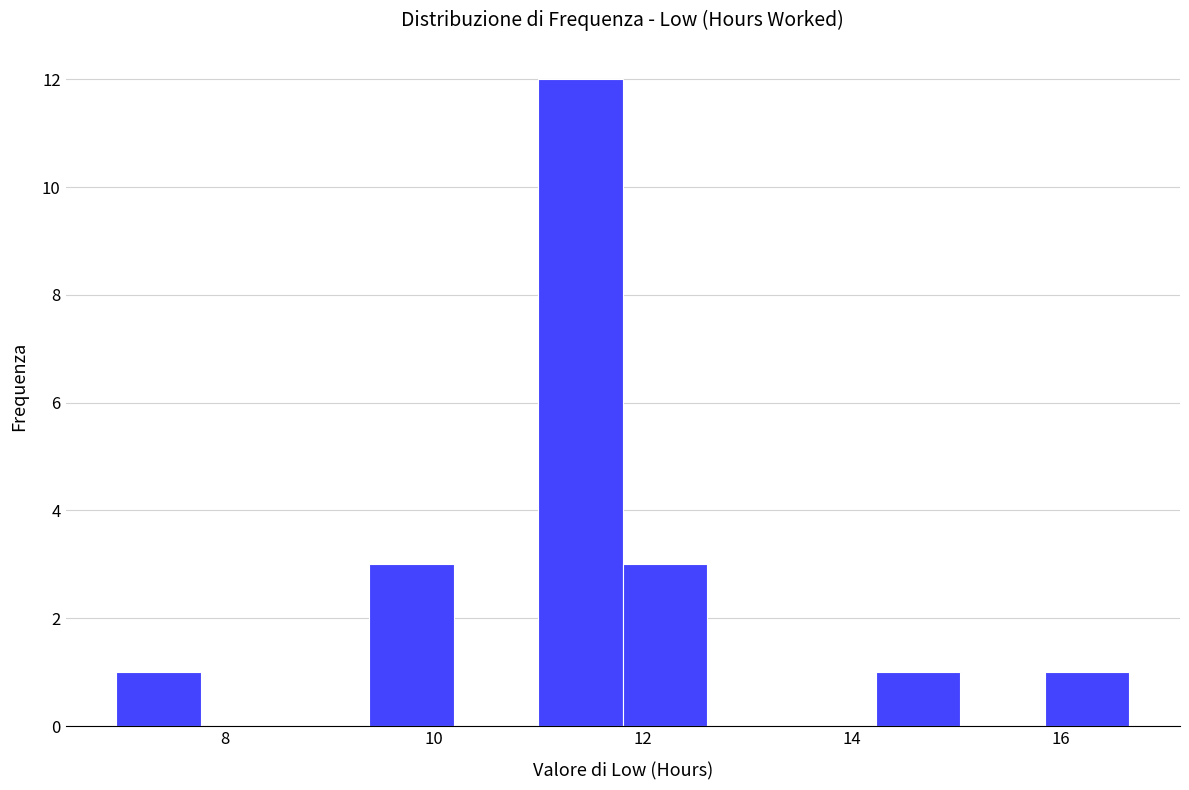

Reading left to right, list every bar in this chart as the range it spans on the x-axis followed by its height. Neither the bar edges nor the heights are printed on the chart, so give them approximately, as read against the axes.

7.0 to 7.8: 1
7.8 to 8.6: 0
8.6 to 9.4: 0
9.4 to 10.2: 3
10.2 to 11.0: 0
11.0 to 11.8: 12
11.8 to 12.6: 3
12.6 to 13.4: 0
13.4 to 14.2: 0
14.2 to 15.0: 1
15.0 to 15.8: 0
15.8 to 16.6: 1